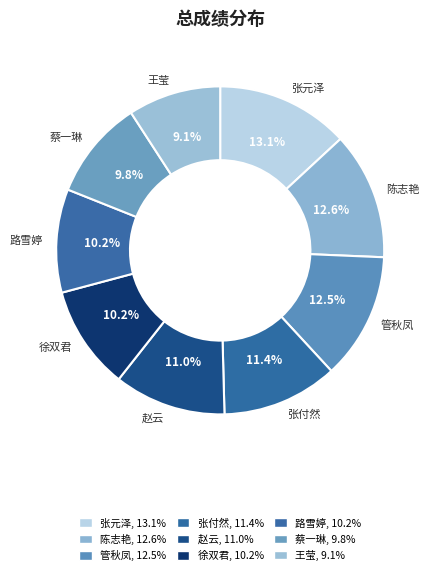

How many slices are in this pie chart?

9